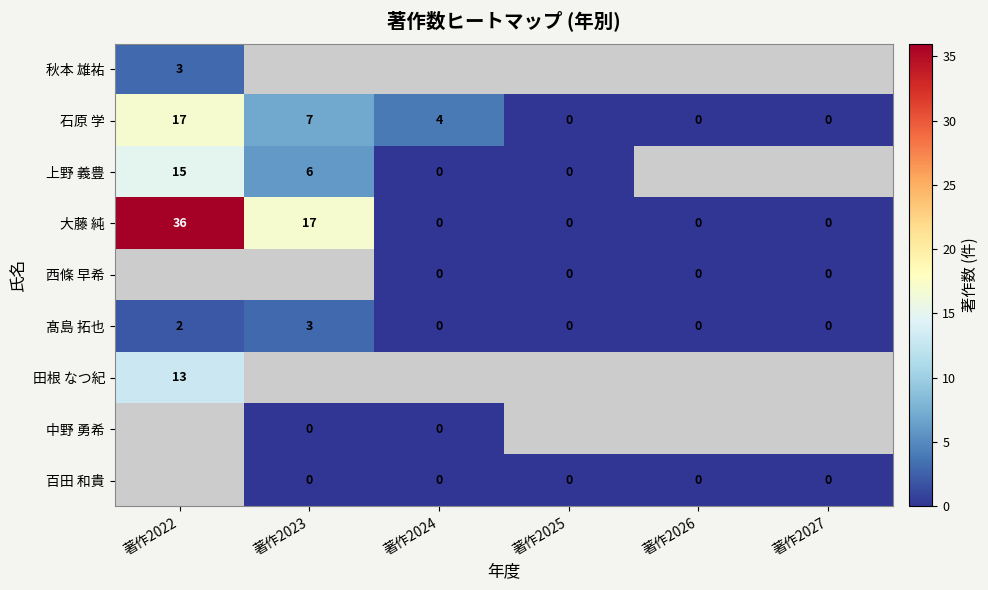

The 大藤 純 series shows -17 at 著作2027. True or false?

False